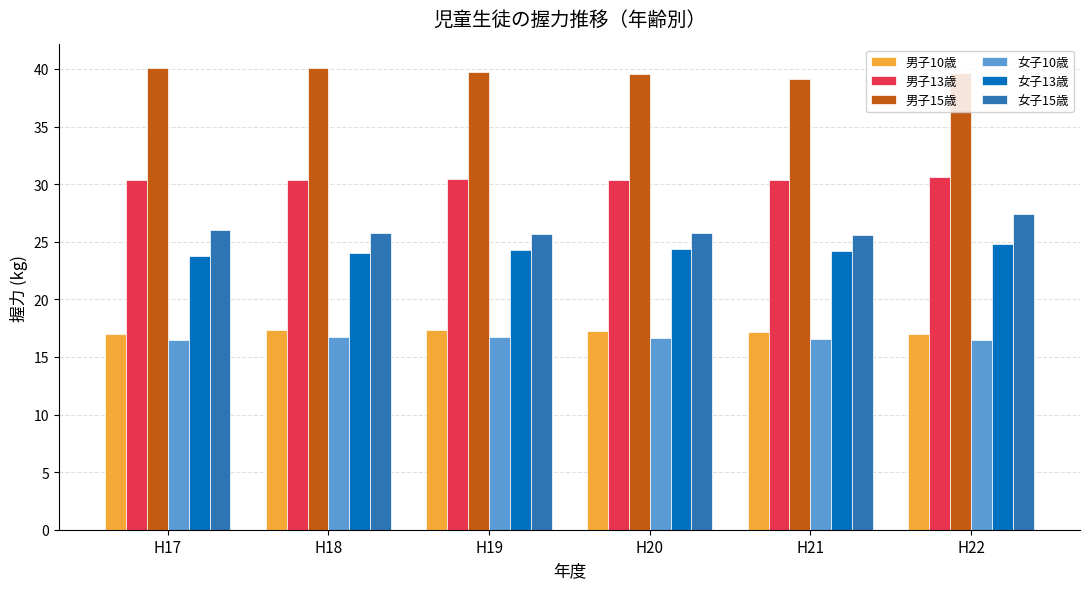

What are all the series names shown in the legend?

男子10歳, 男子13歳, 男子15歳, 女子10歳, 女子13歳, 女子15歳